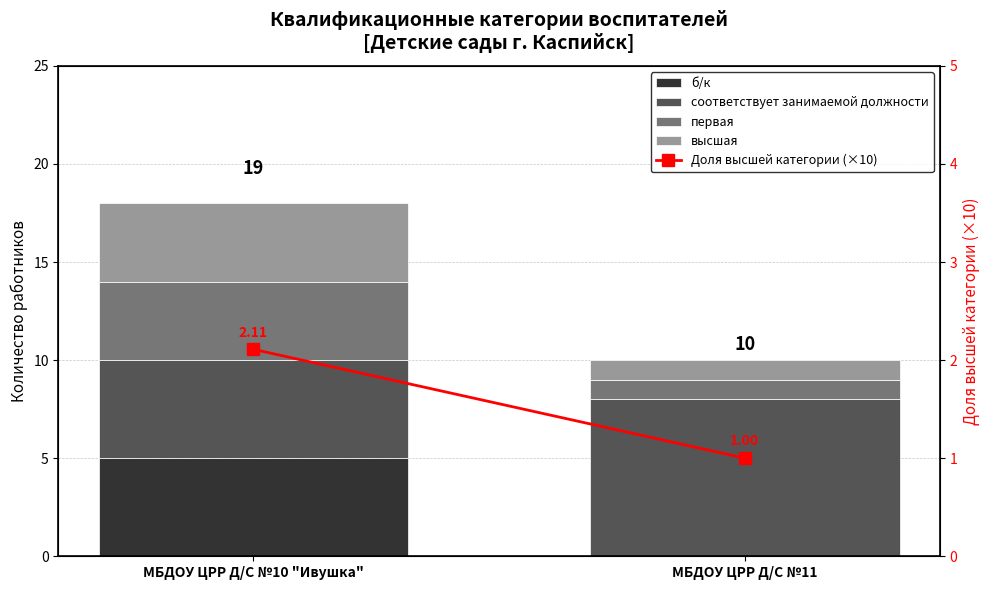

What is the difference between the maximum and minimum values in the Доля высшей категории (×10) series?

1.1